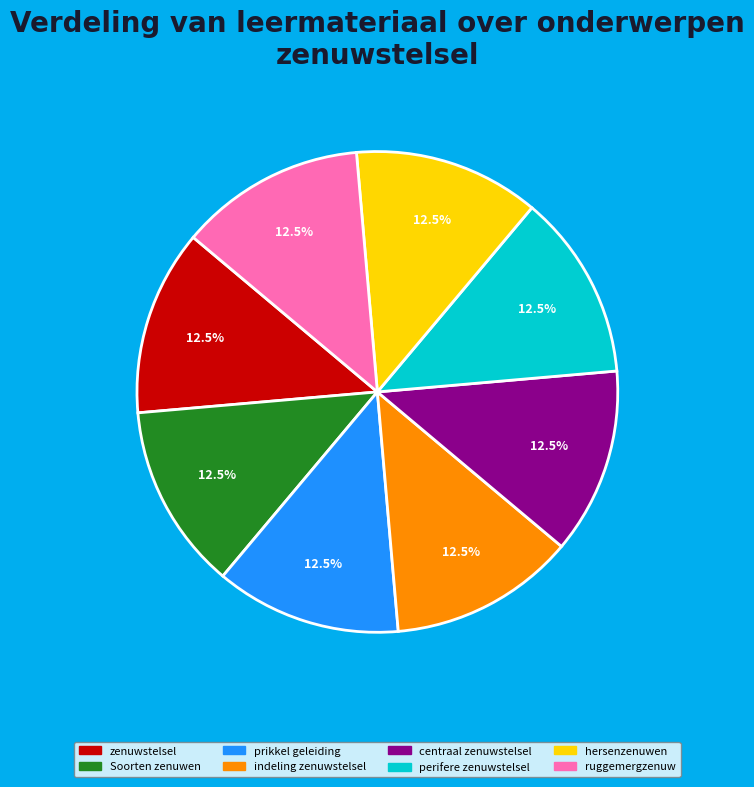

Approximately how many times larger is the value at perifere zenuwstelsel compared to indeling zenuwstelsel?

1.0